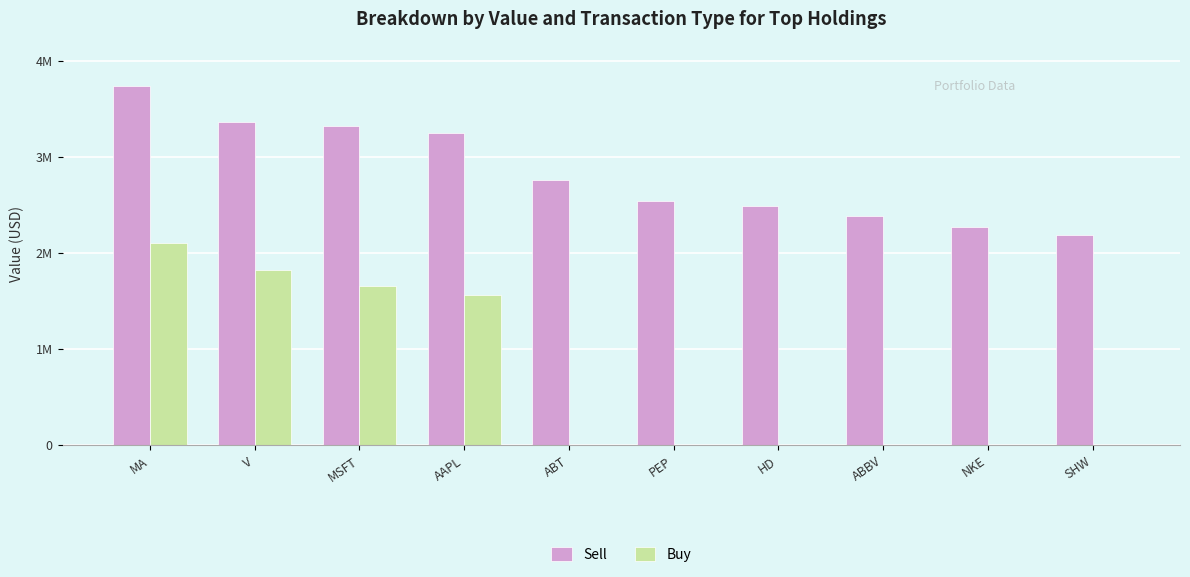

At which label does Buy reach its minimum?

ABT